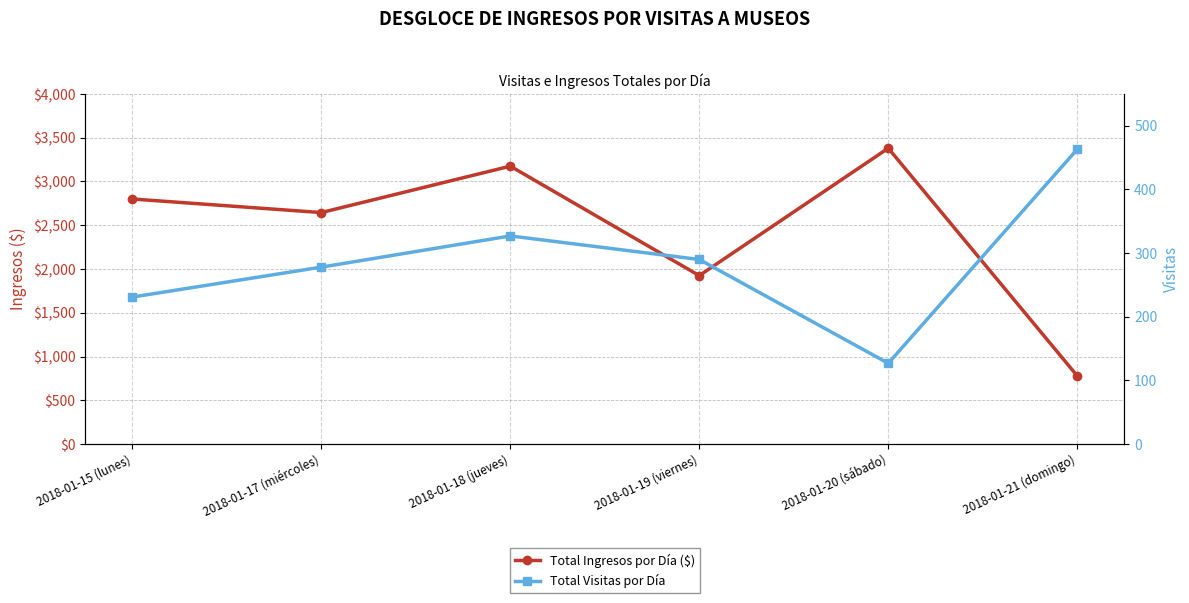

What position from the right is 2018-01-19 (viernes)?

3